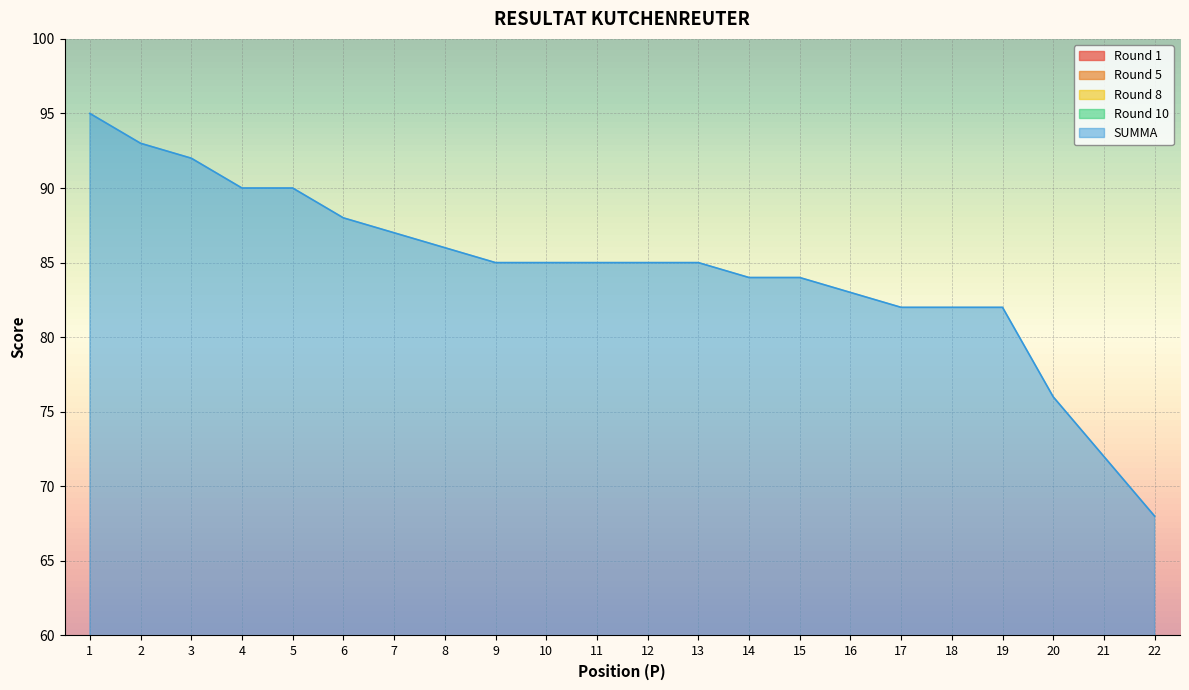

Read the SUMMA value at 12, to the nearest 5.

85